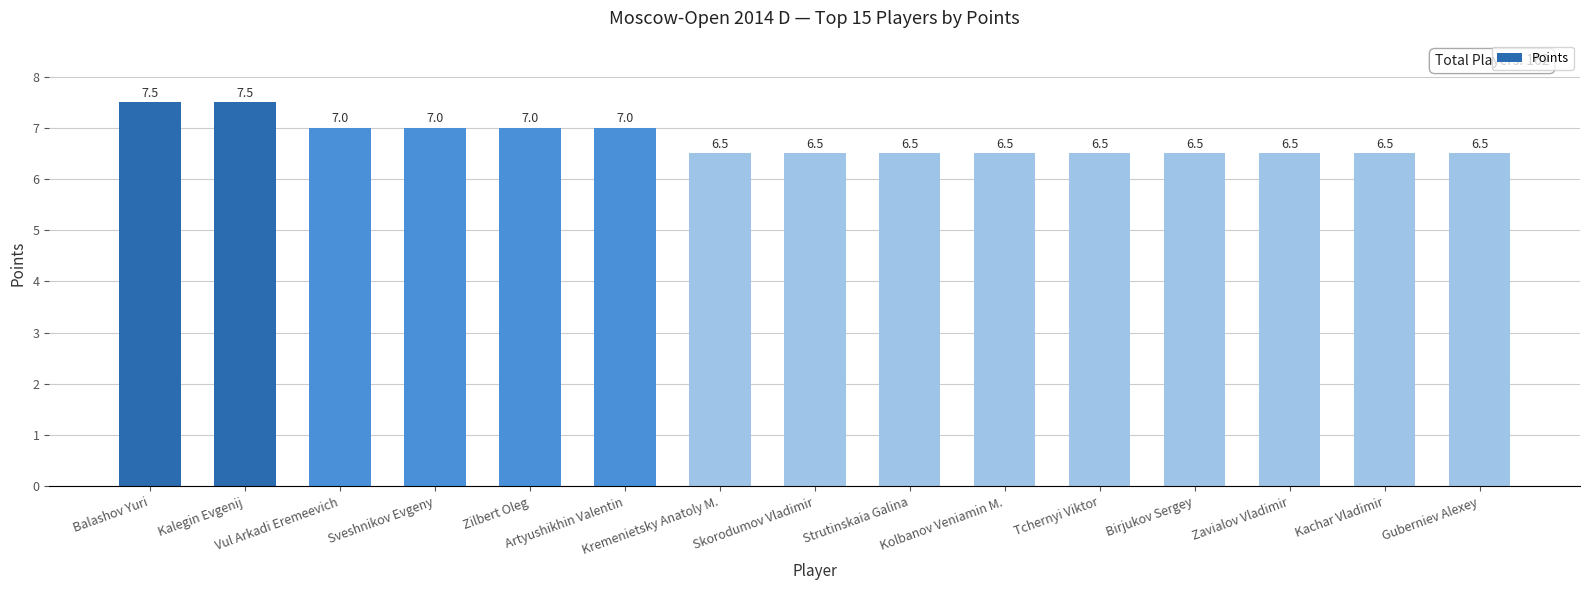

What position from the right is Guberniev Alexey?

1